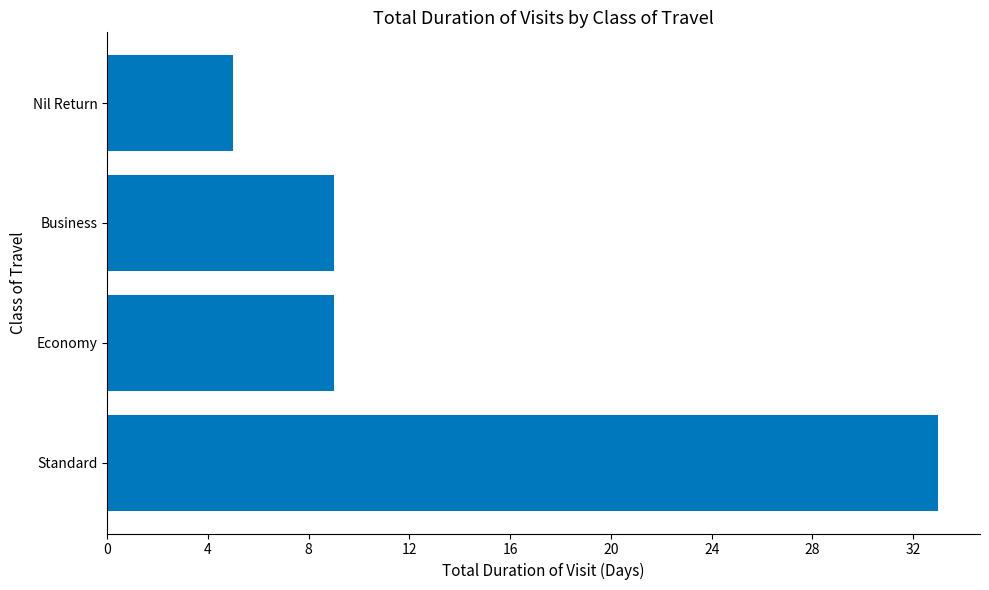

Count the number of data series in this chart.

1